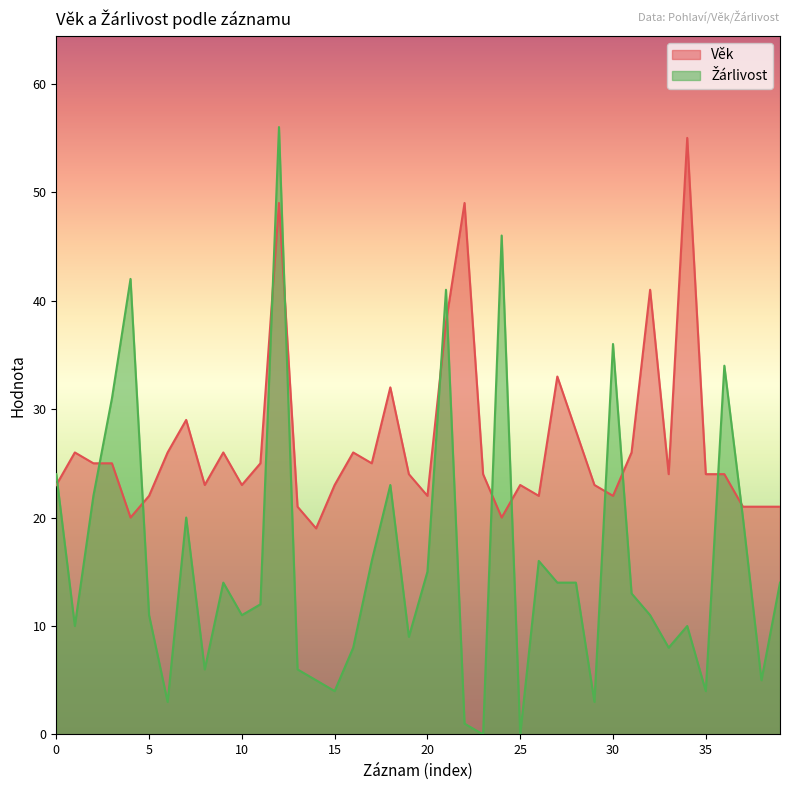

True or false: Věk has more than 0 points higher than both neighbors.

True